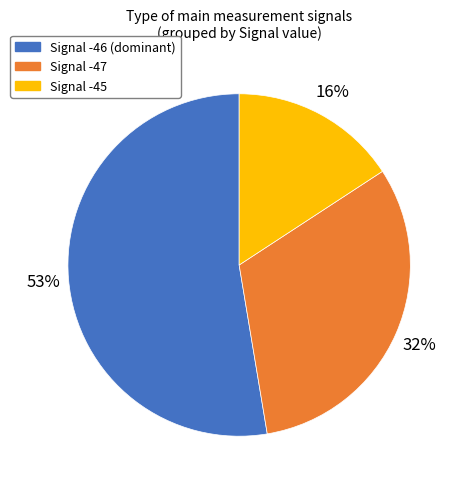

What is the ratio of the value at Signal -46 (dominant) to the value at Signal -47?

1.7